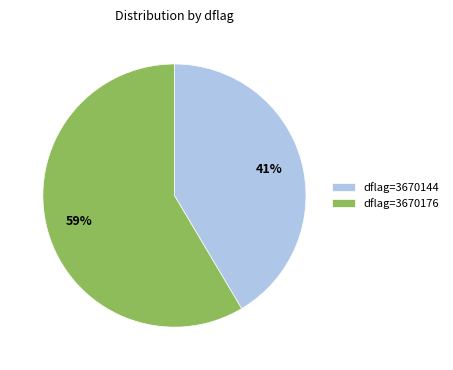

What is the majority slice?

dflag=3670176